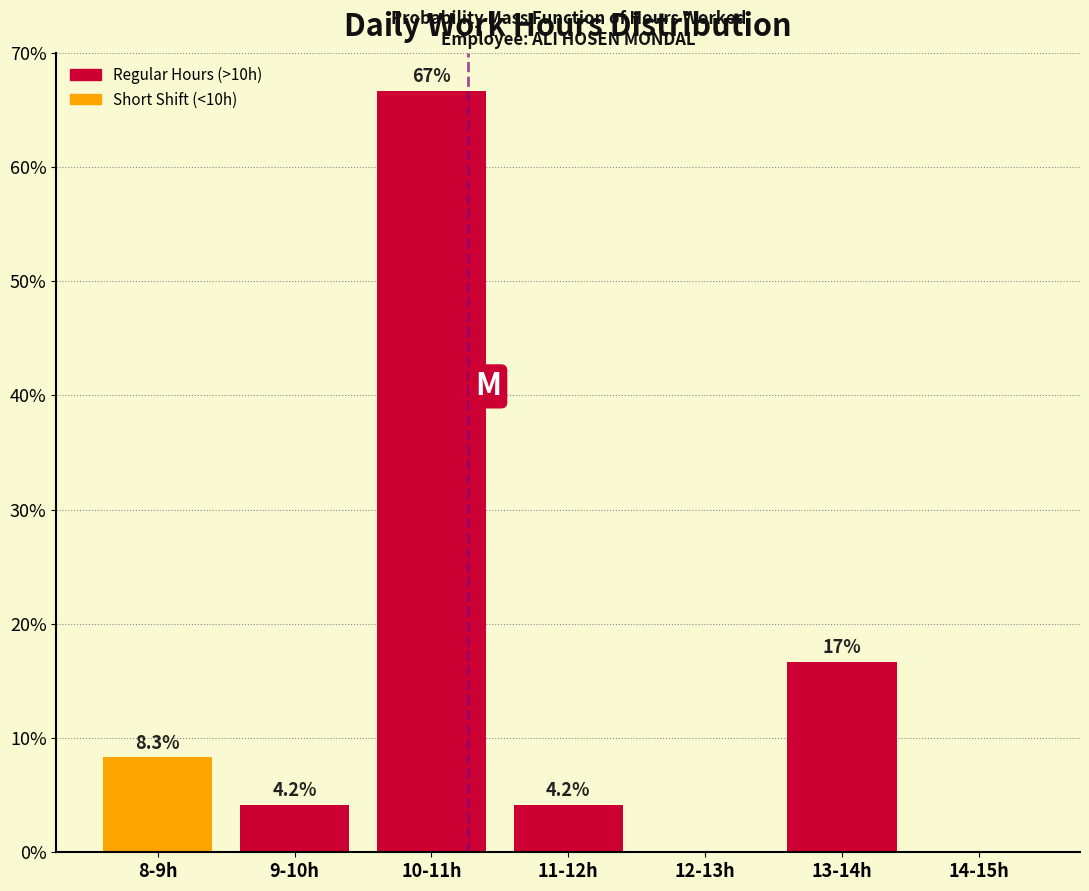

Reading left to right, transcribe all the data shown in this chart.

8-9h=8.3	9-10h=4.2	10-11h=66.7	11-12h=4.2	12-13h=0.0	13-14h=16.7	14-15h=0.0